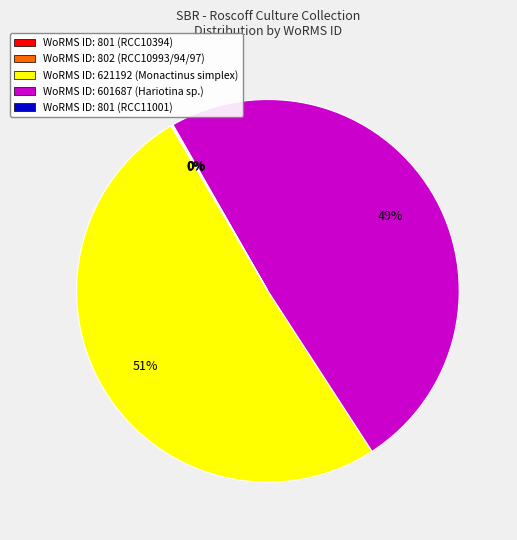

To the nearest percent, what is the average slice percentage?

20%